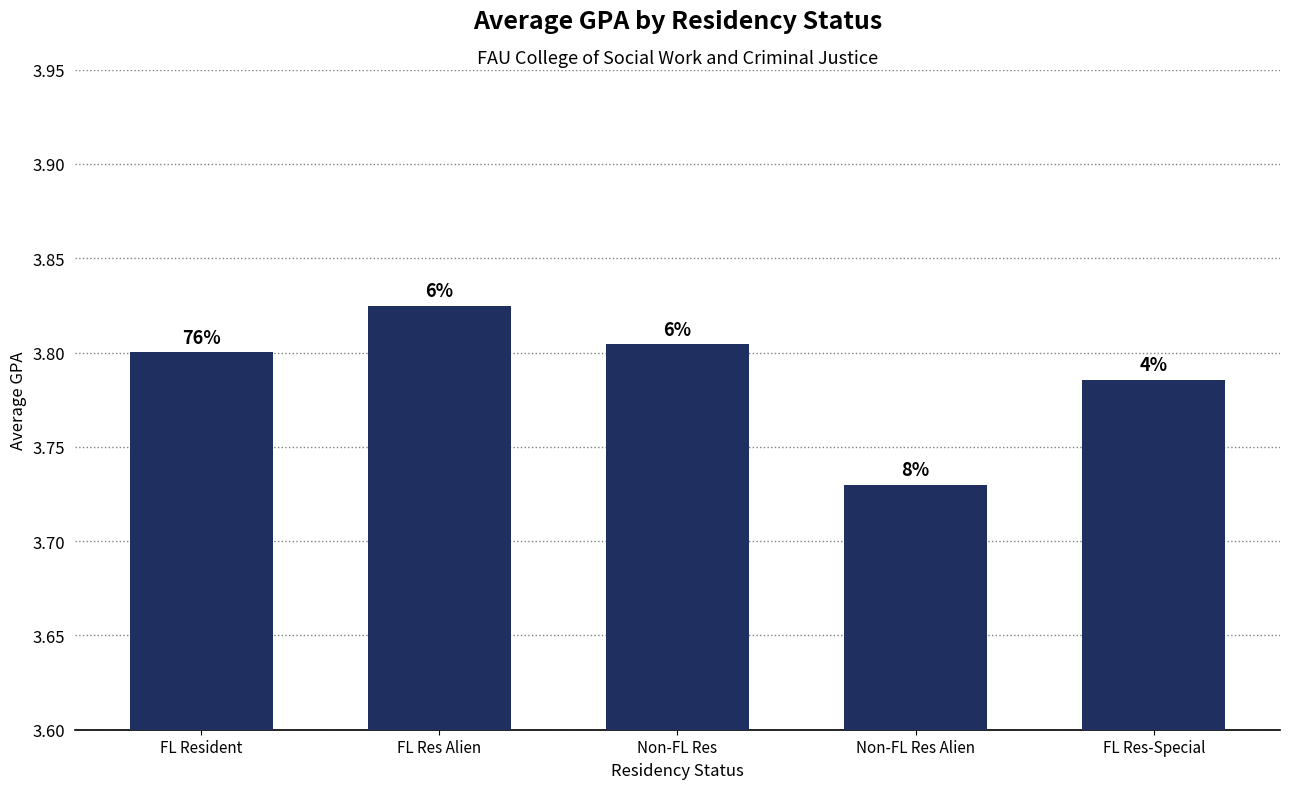

At which label is the value closest to 3?

Non-FL Res Alien